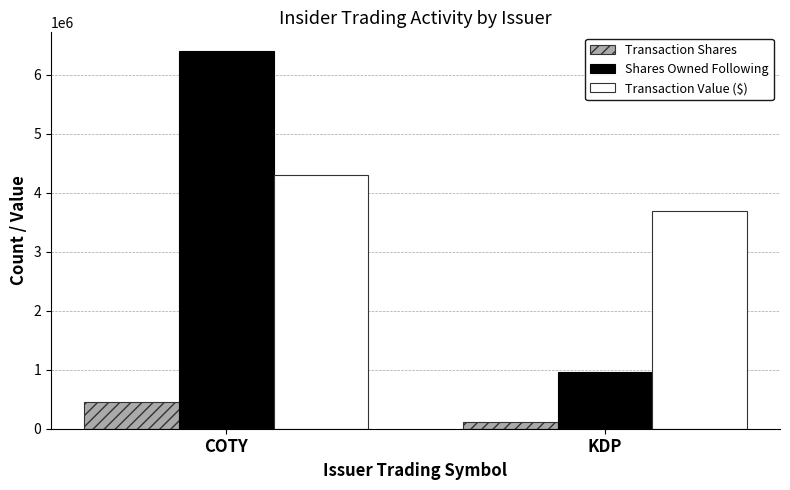

List the labels in order of Transaction Value ($) value, smallest first.

KDP, COTY